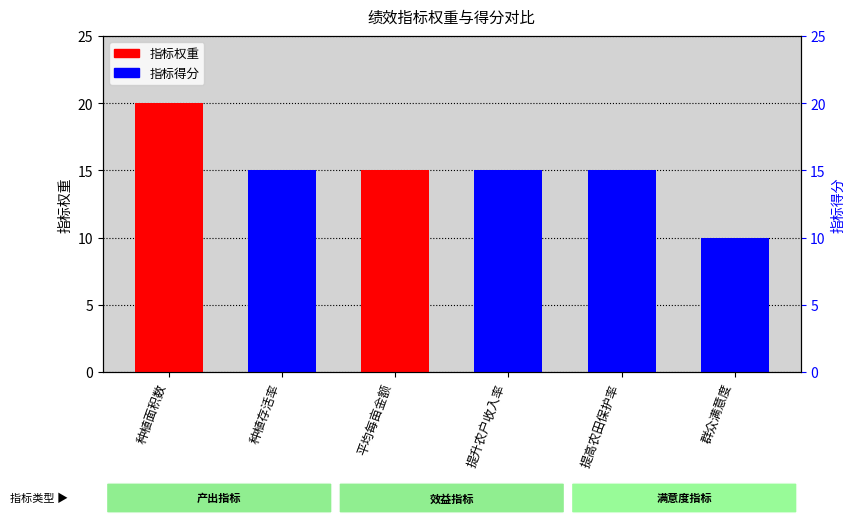

Are the bars horizontal?

No